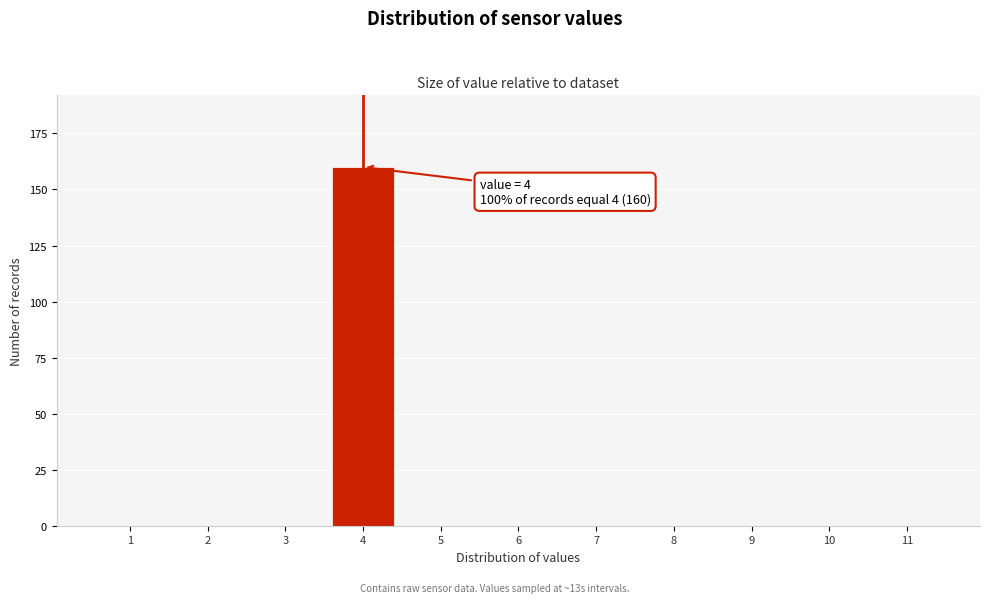

Reading left to right, transcribe all the data shown in this chart.

1=0	2=0	3=0	4=160	5=0	6=0	7=0	8=0	9=0	10=0	11=0